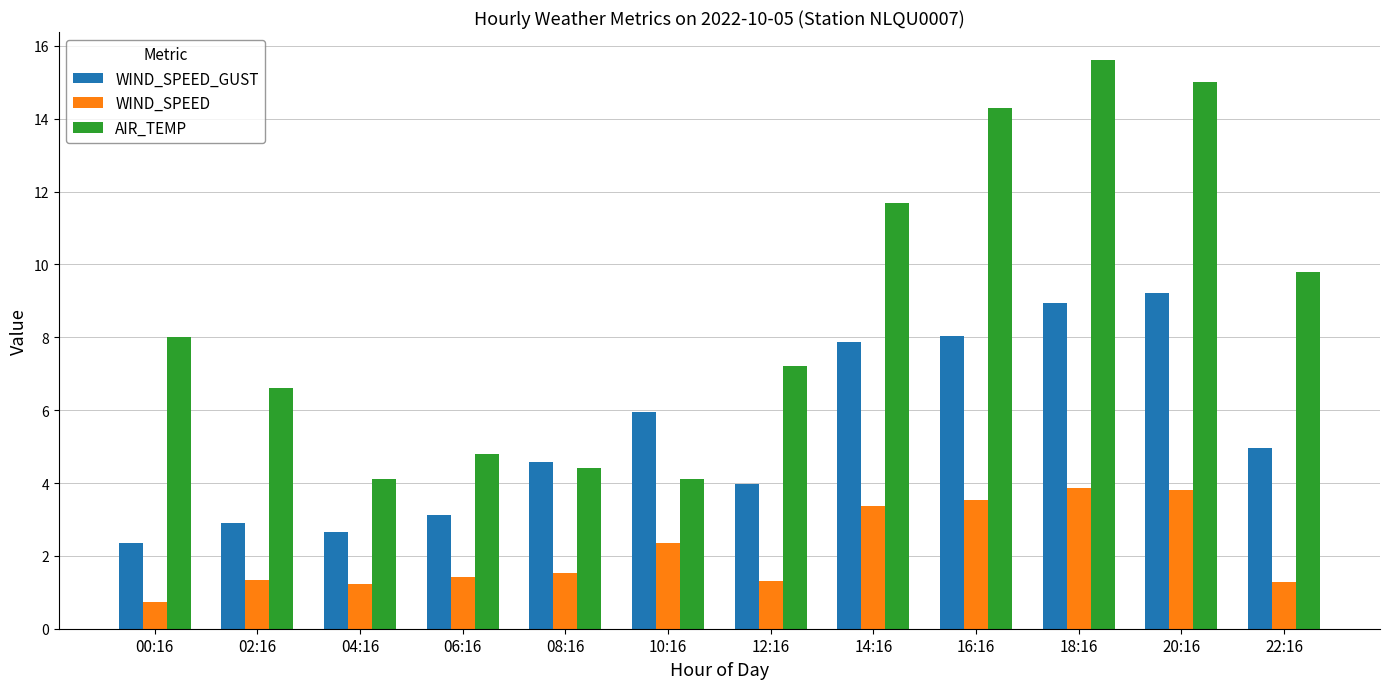

How many bars are there in total?

36